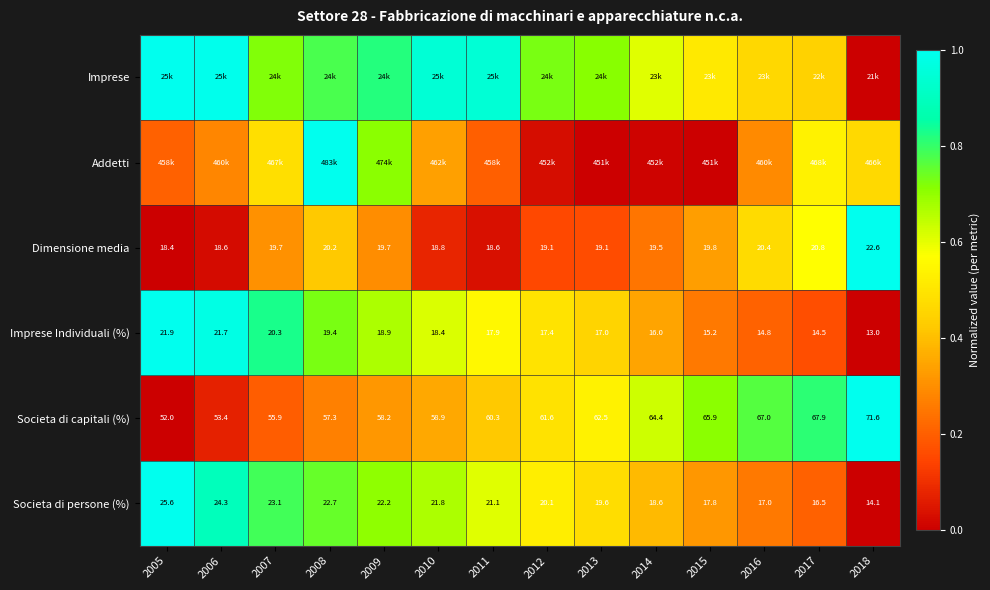

Between 2010 and 2016, which is larger?

2010